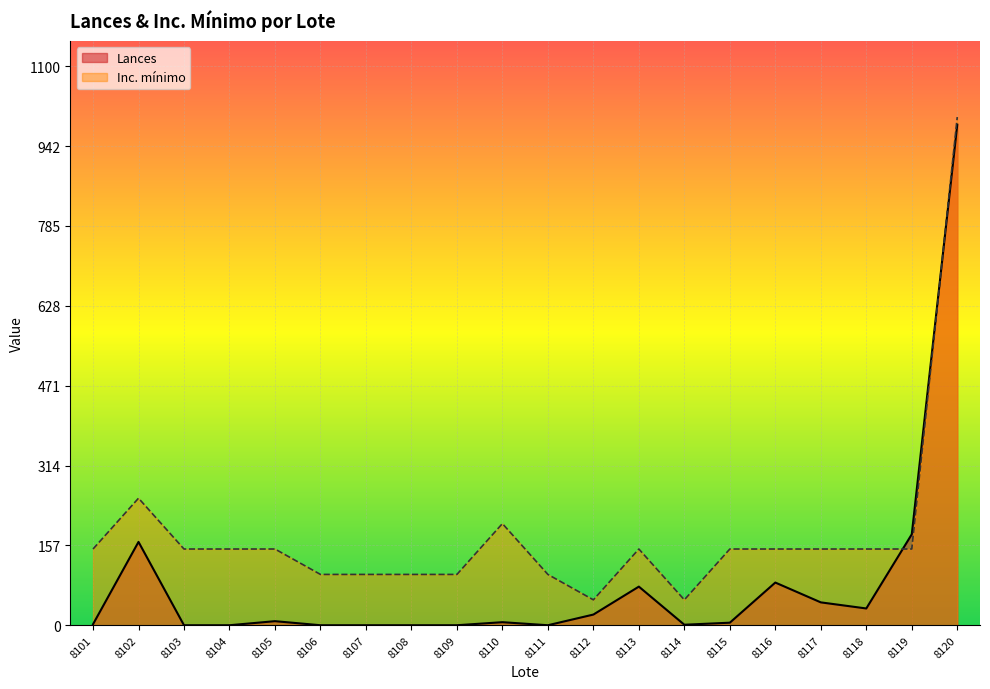

Between 8116 and 8101, which is larger?

8116